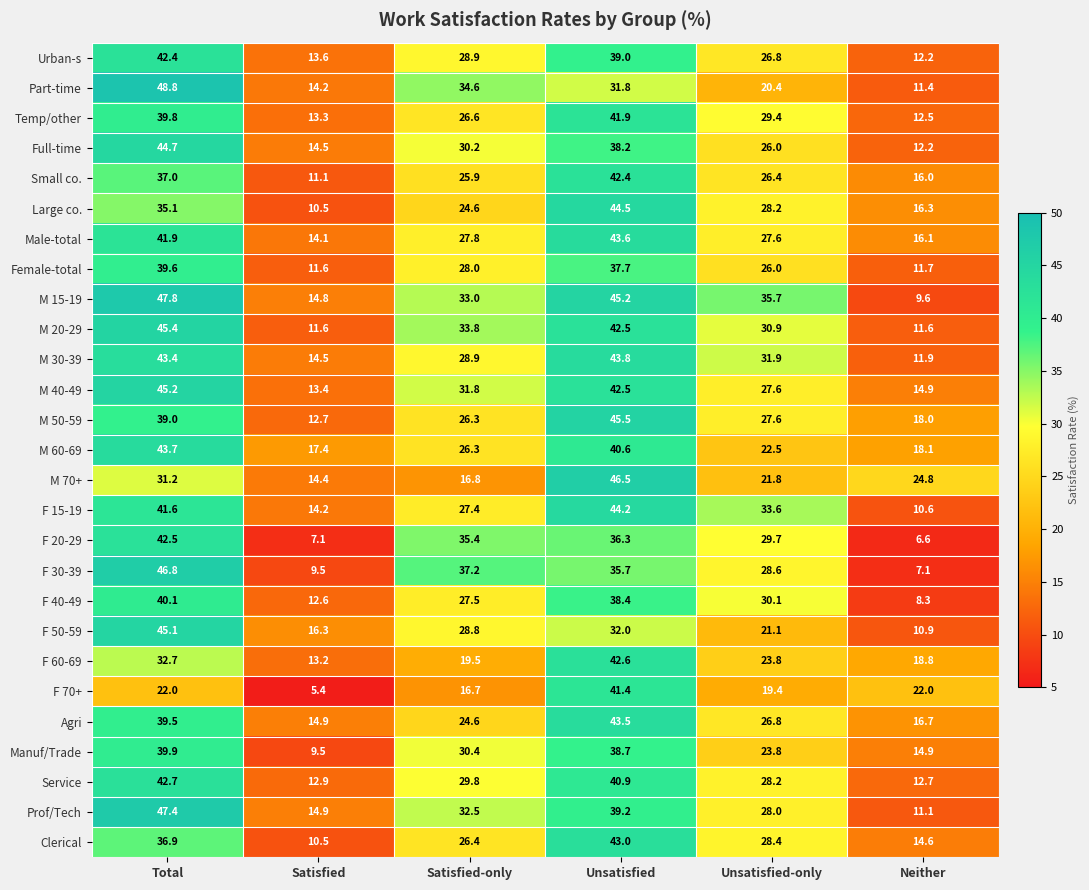

List the labels in order of Part-time value, smallest first.

Neither, Satisfied, Unsatisfied-only, Unsatisfied, Satisfied-only, Total